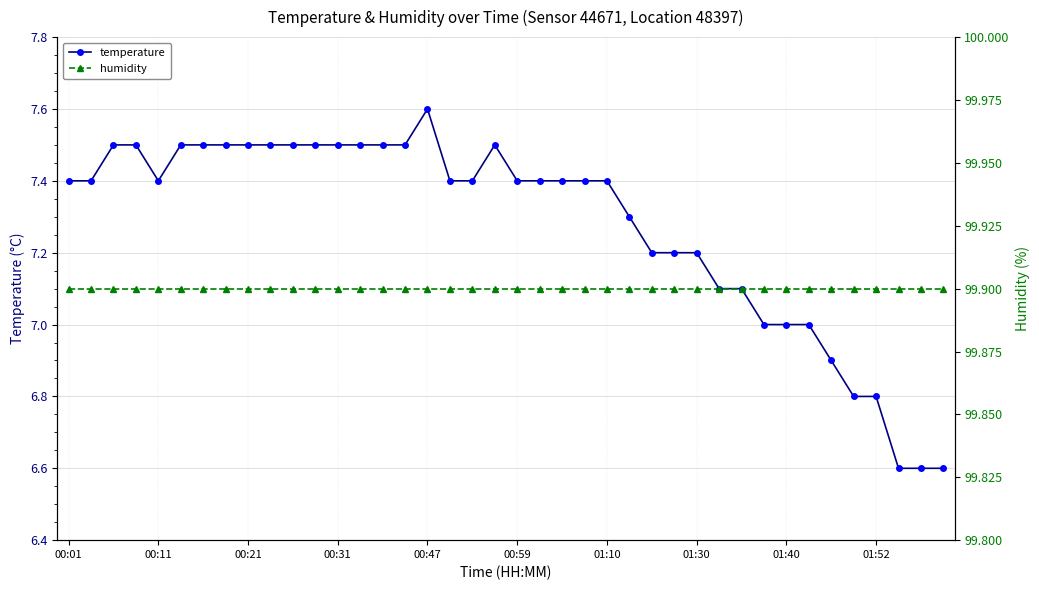

Is the value of temperature at 30 greater than the value of humidity at 34?

No